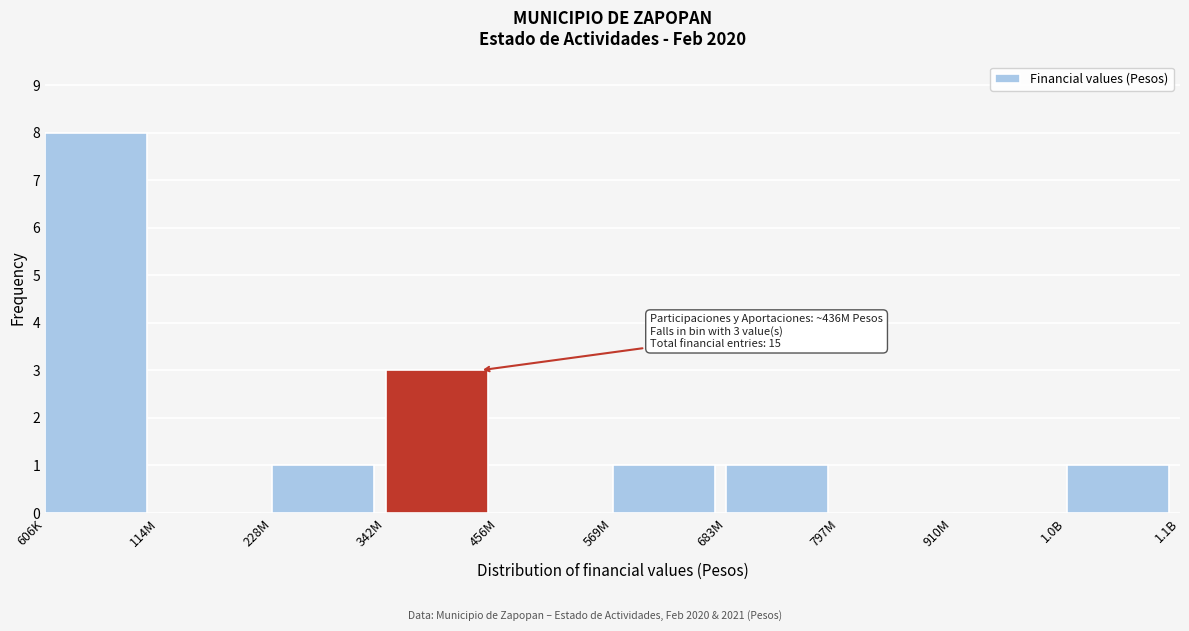

Reading left to right, extract all data points from this chart.

606K=8	114M=0	228M=1	342M=3	456M=0	569M=1	683M=1	797M=0	910M=0	1.0B=1